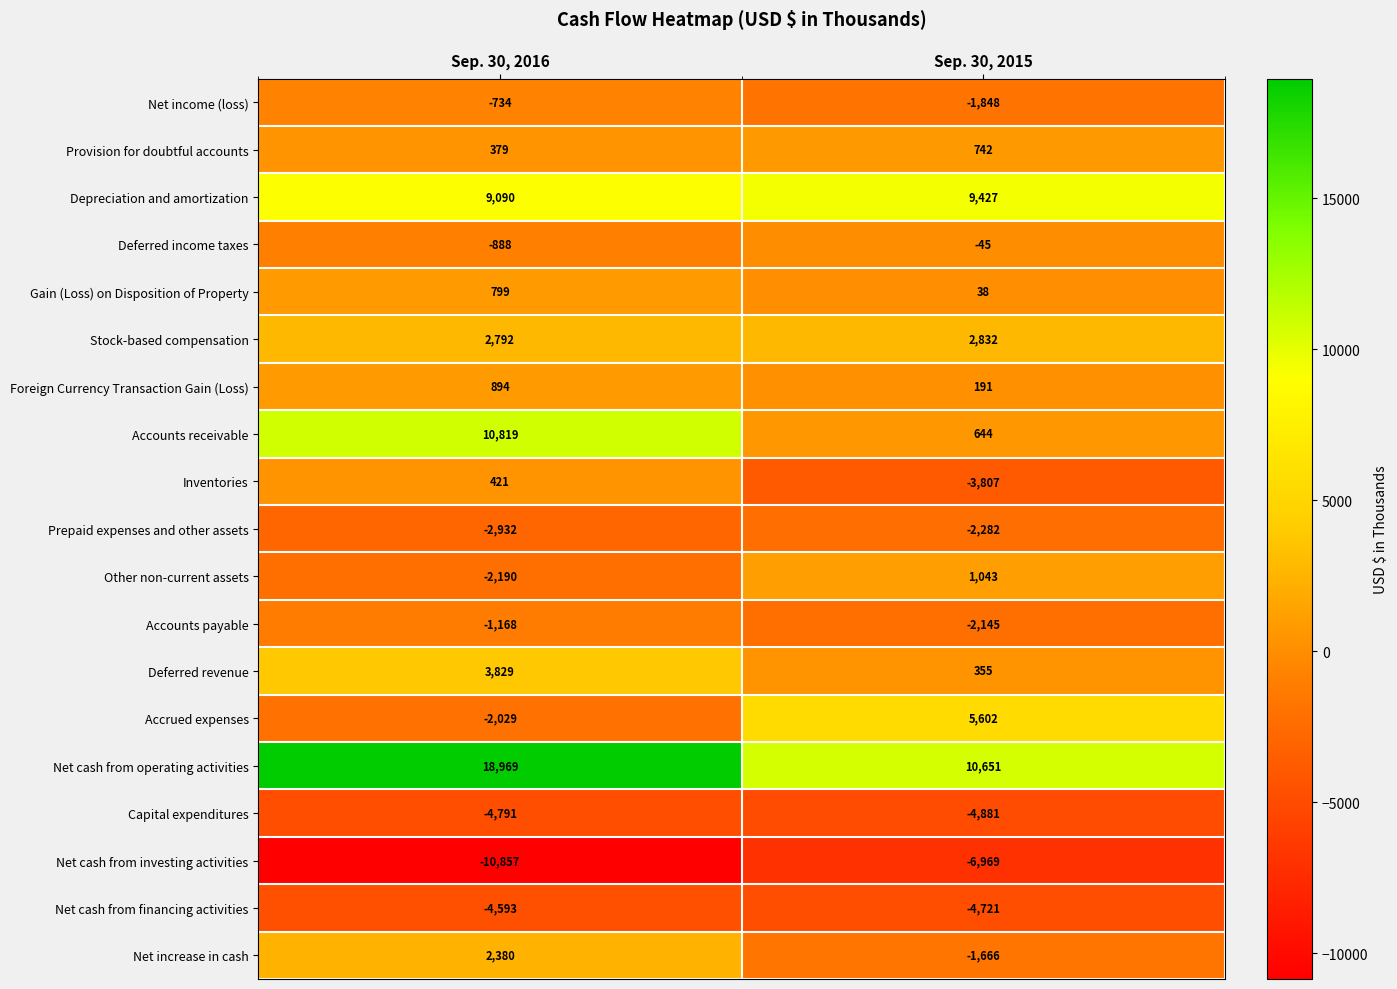

The Foreign Currency Transaction Gain (Loss) series shows 191 at Sep. 30, 2015. True or false?

True